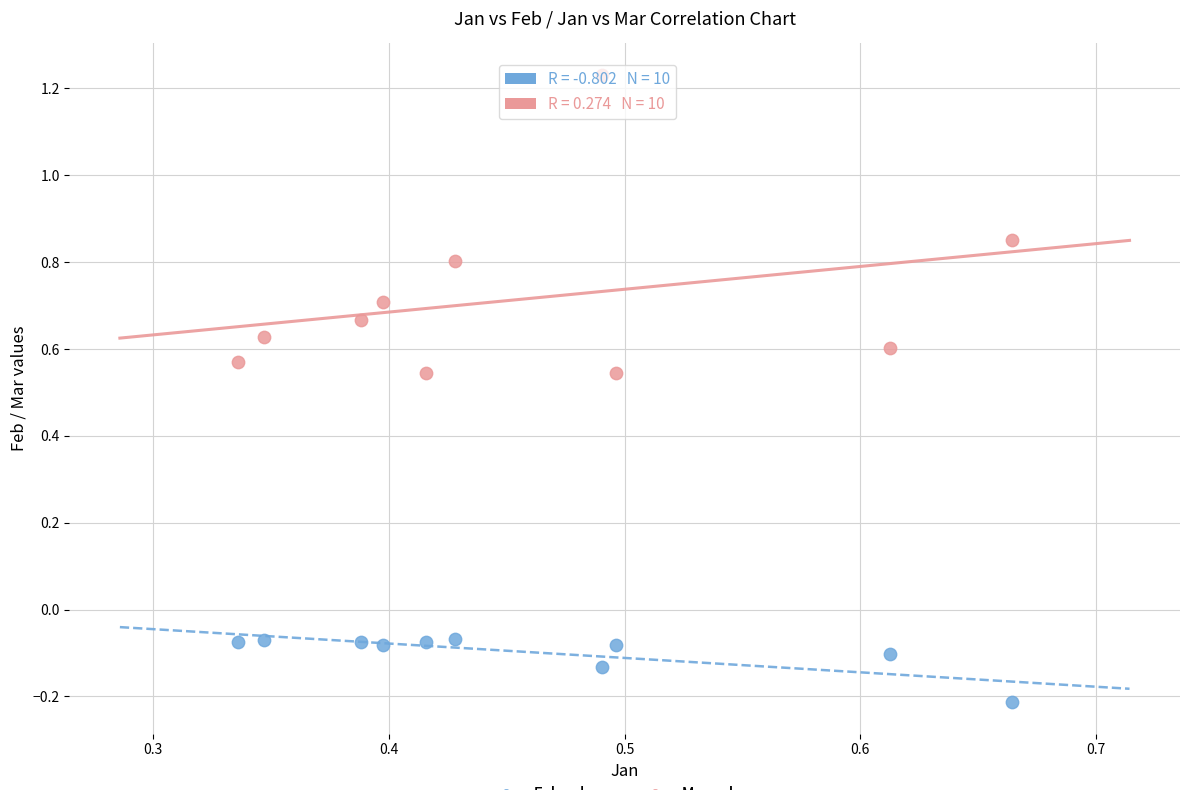

What are all the series names shown in the legend?

Feb values, Mar values